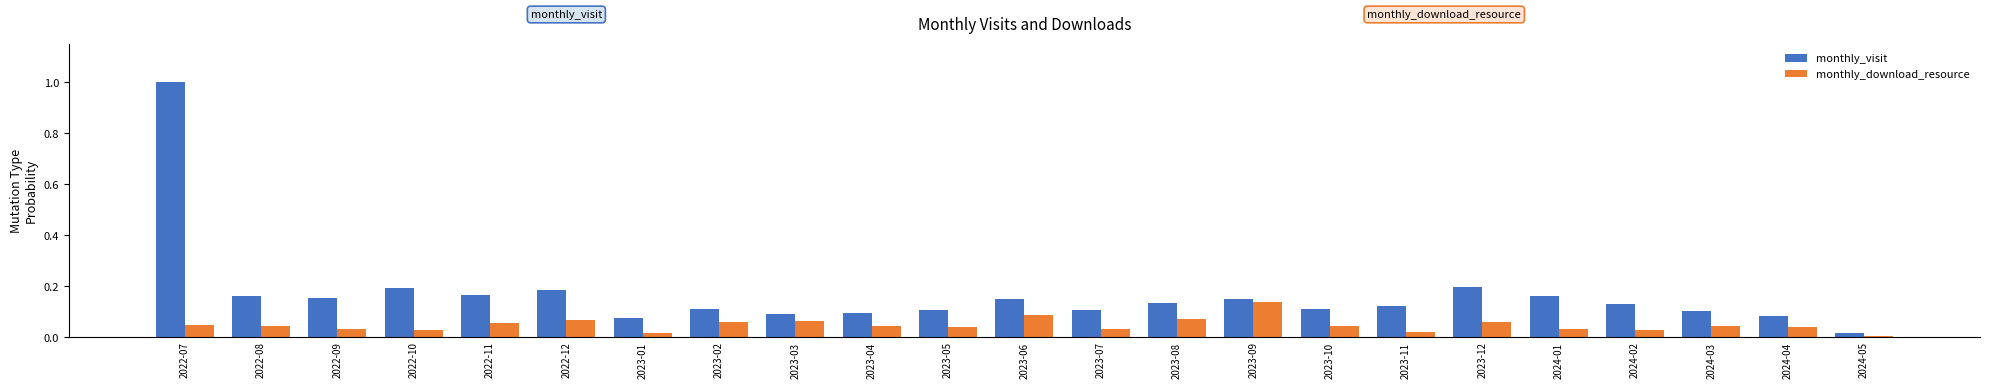

Which series has the widest spread of values?

monthly_visit